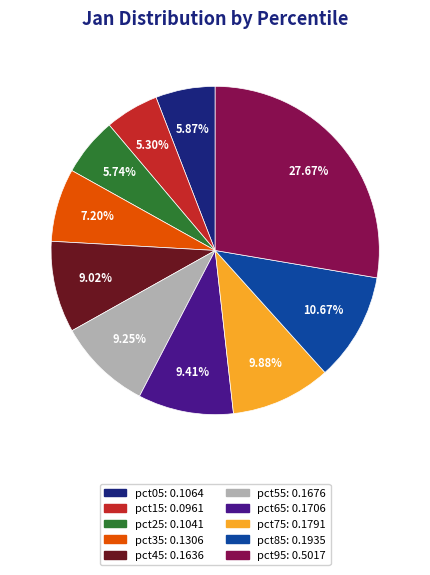

To the nearest percent, what is the difference between the pct95 and pct05 slice percentages?

22%